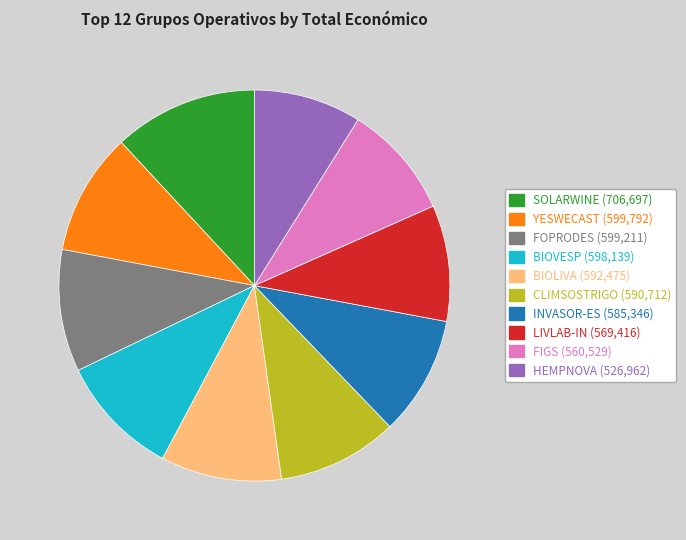

Is there any slice that represents more than half of the pie?

No